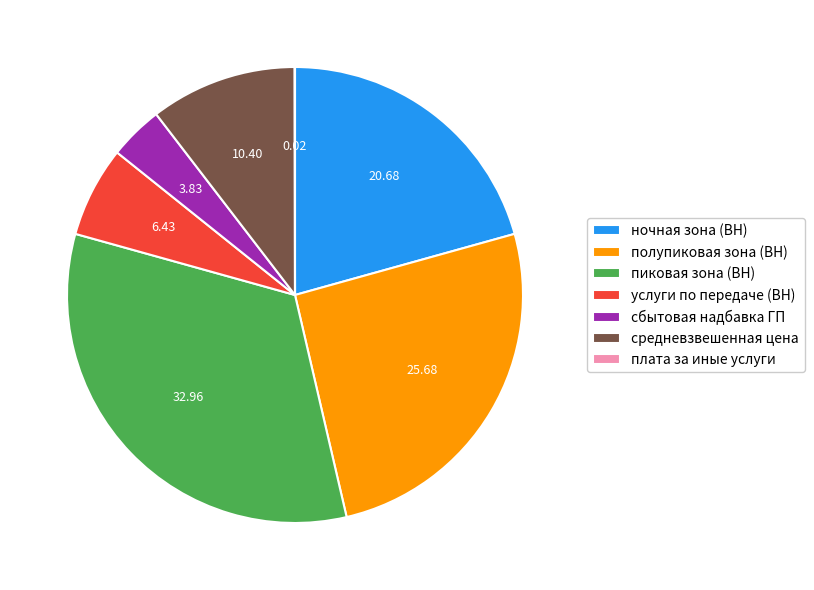

Between пиковая зона (ВН) and услуги по передаче (ВН), which is larger?

пиковая зона (ВН)